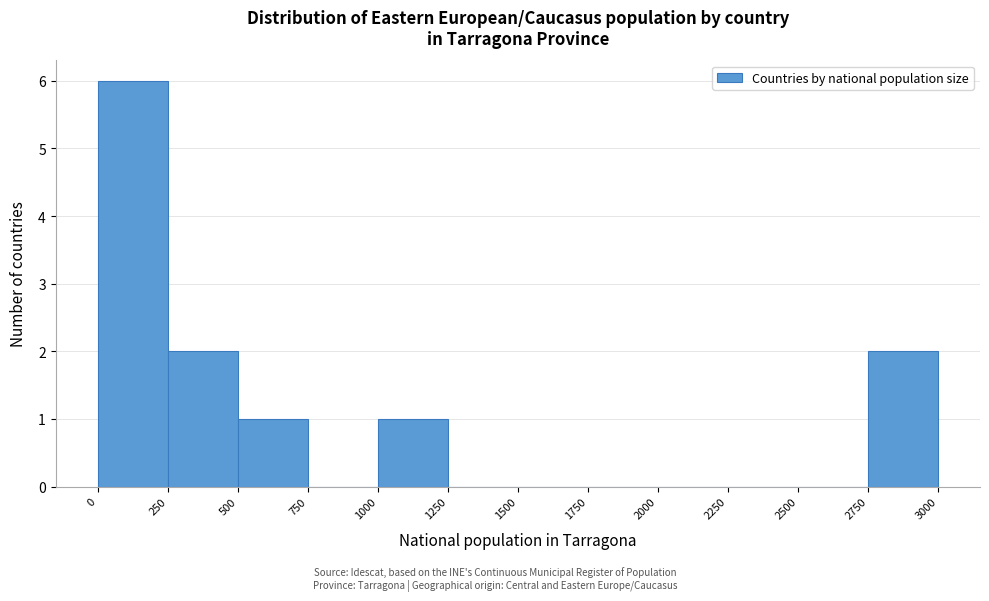

Over which range of the x-axis is the bar tallest?

0 to 250